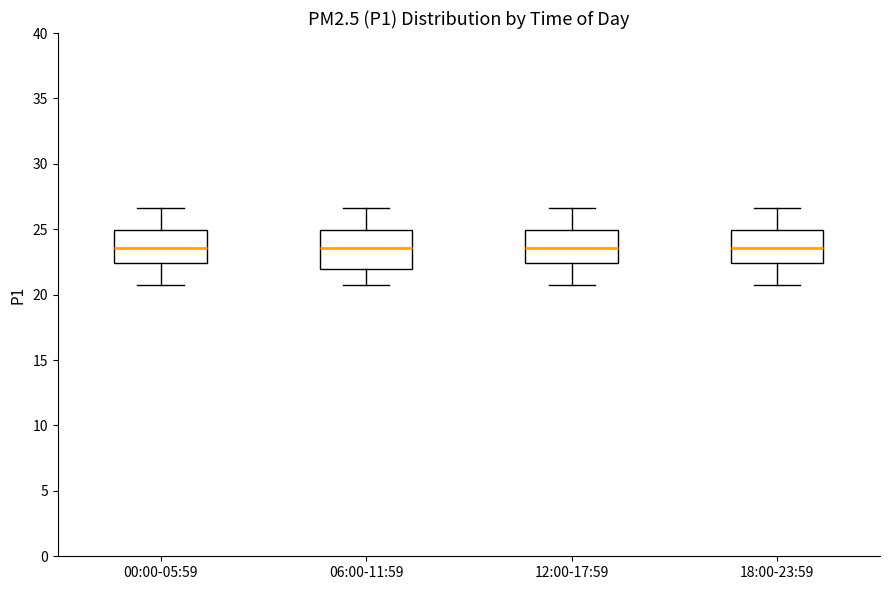

Reading left to right, transcribe this box plot: for each box, give where its median line is, the range the box spans, and where its two whiskers end, as read against the y-axis. The values are not printed on the chart, so give them approximately, as read against the axis.

00:00-05:59: median 23.5, box 22.5 to 25.0, whiskers 21.0 to 26.5
06:00-11:59: median 23.5, box 22.0 to 25.0, whiskers 21.0 to 26.5
12:00-17:59: median 23.5, box 22.5 to 25.0, whiskers 21.0 to 26.5
18:00-23:59: median 23.5, box 22.5 to 25.0, whiskers 21.0 to 26.5